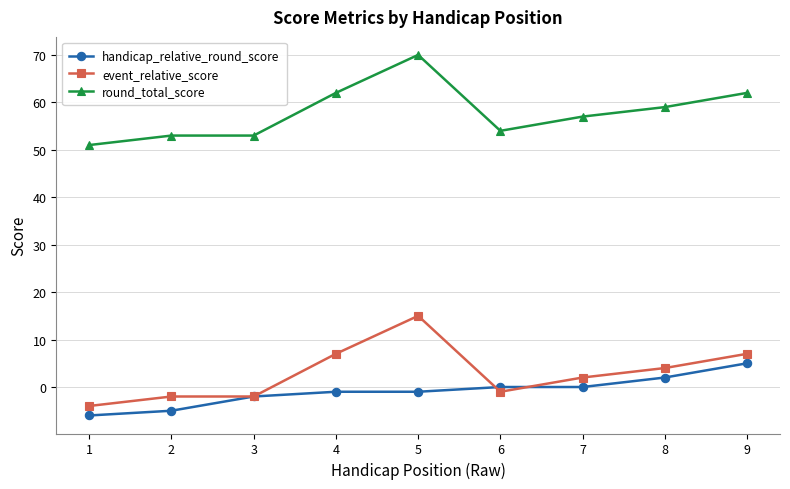

Does the chart have visible grid lines?

Yes